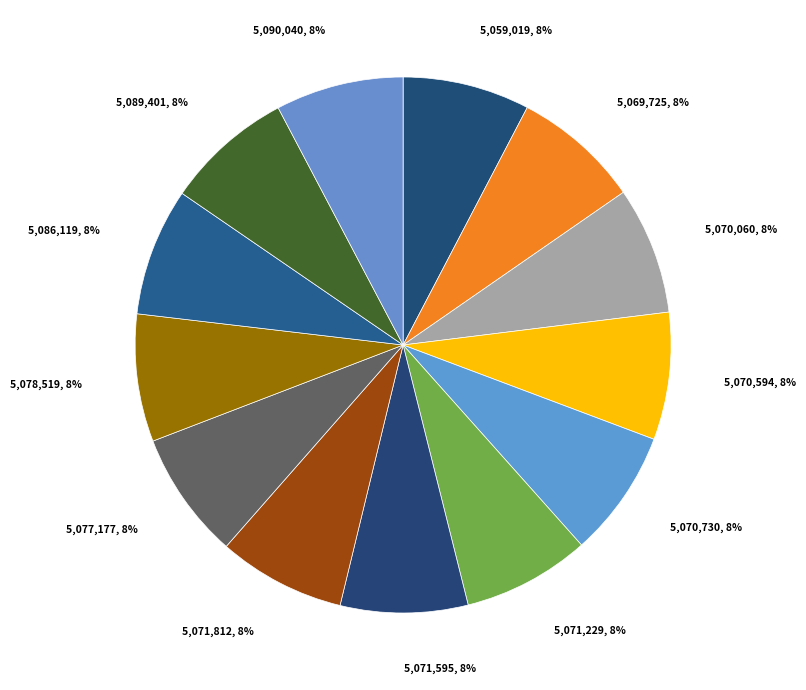

What is the ratio of the value at 5,090,040 to the value at 5,069,725?

1.0